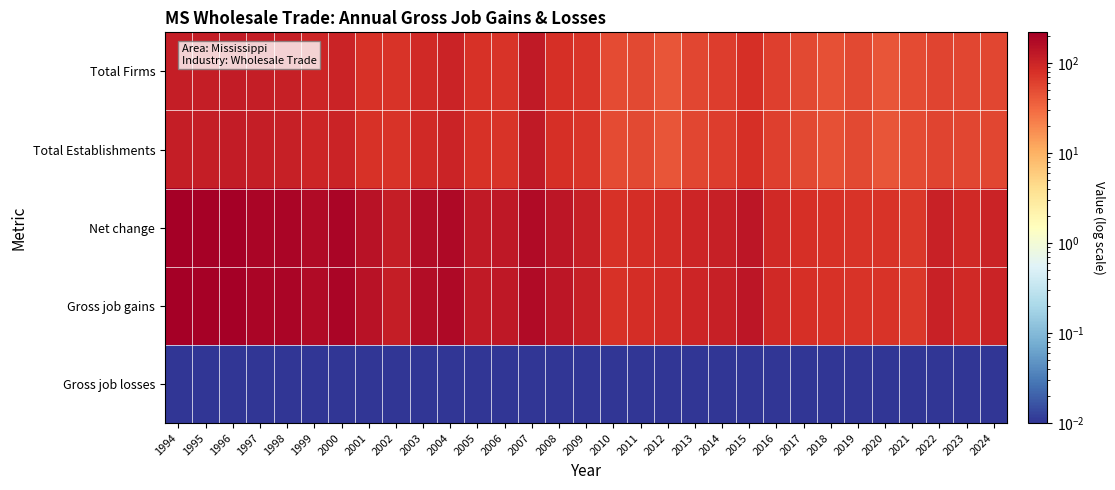

How many data points does each series have?

31